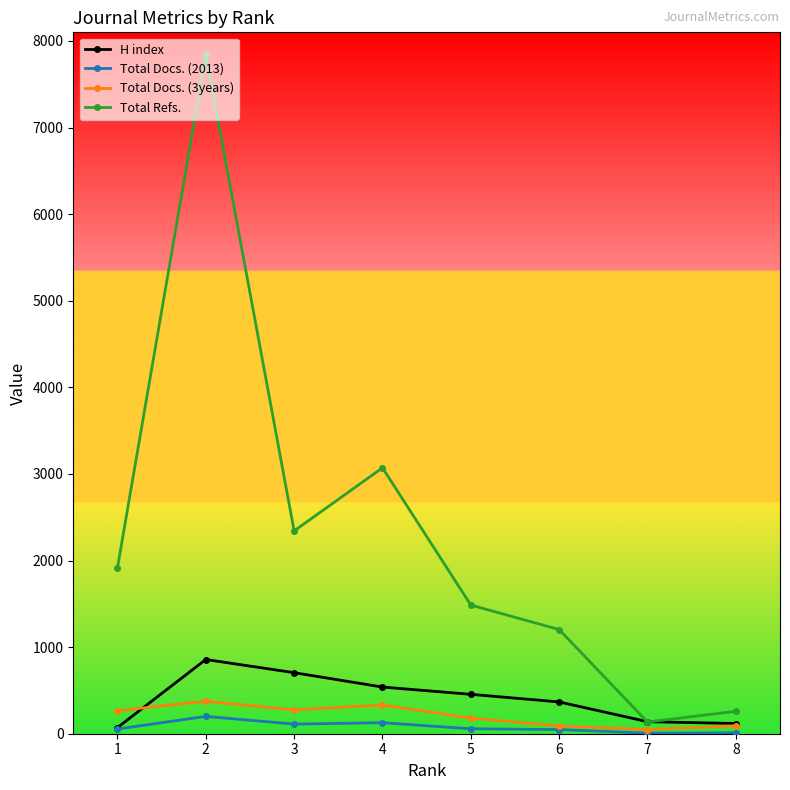

Which series has the widest spread of values?

Total Refs.